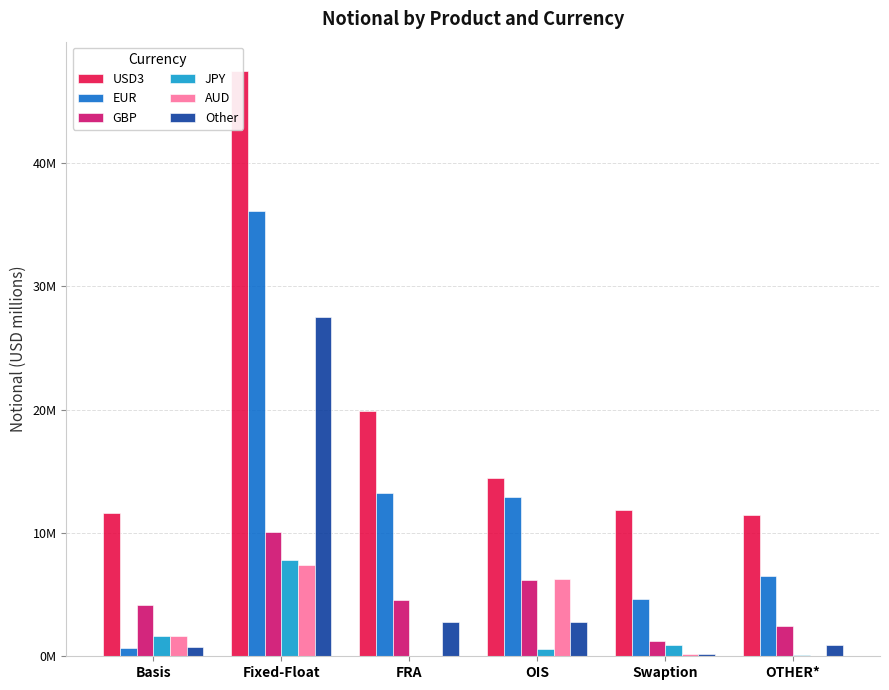

The value of GBP at FRA is 1.7. True or false?

False